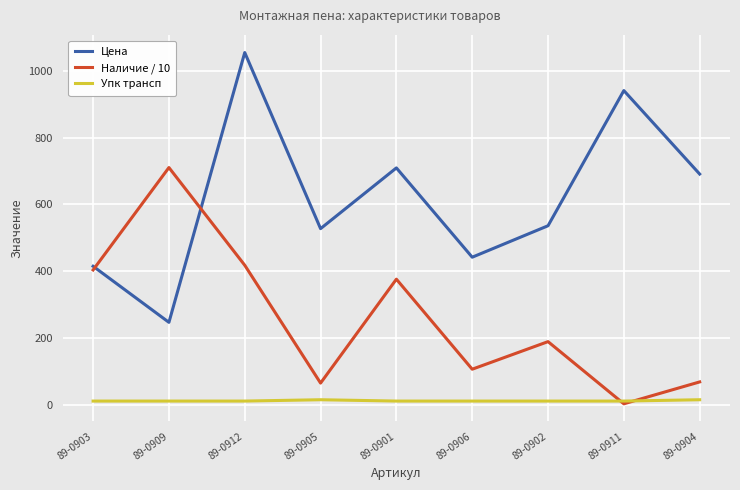

What is the difference between the highest and lowest values at 89-0902?

524.4